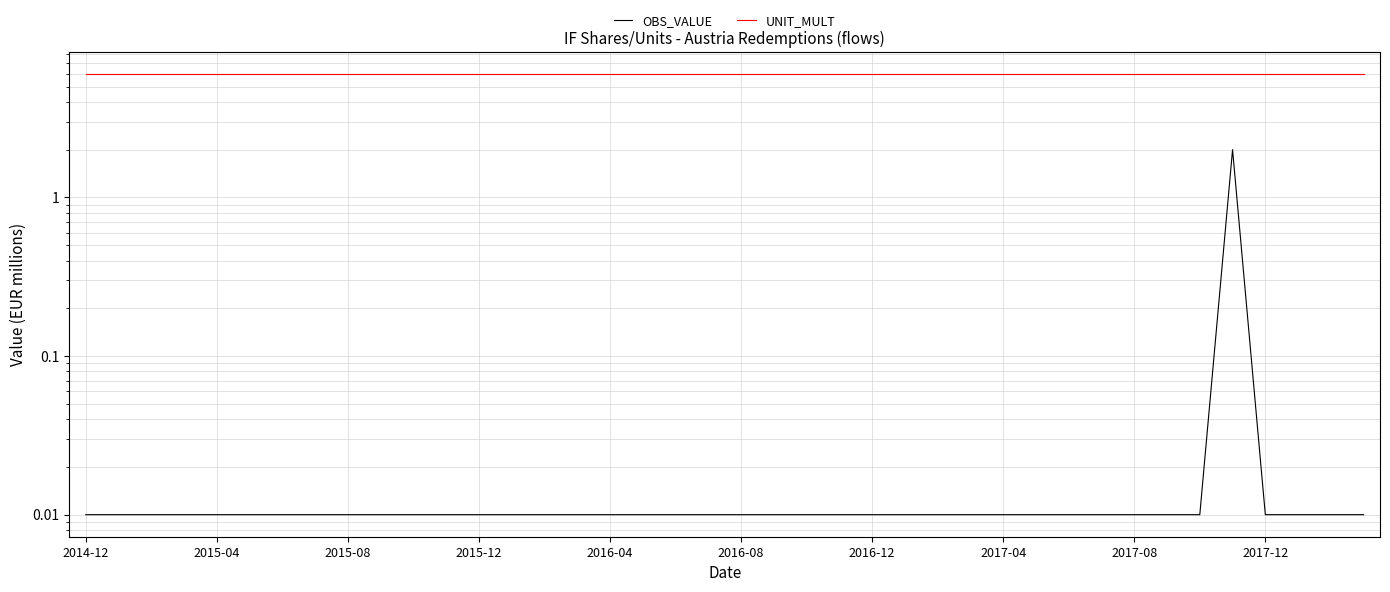

The value of UNIT_MULT at 37 is 3.3. True or false?

False